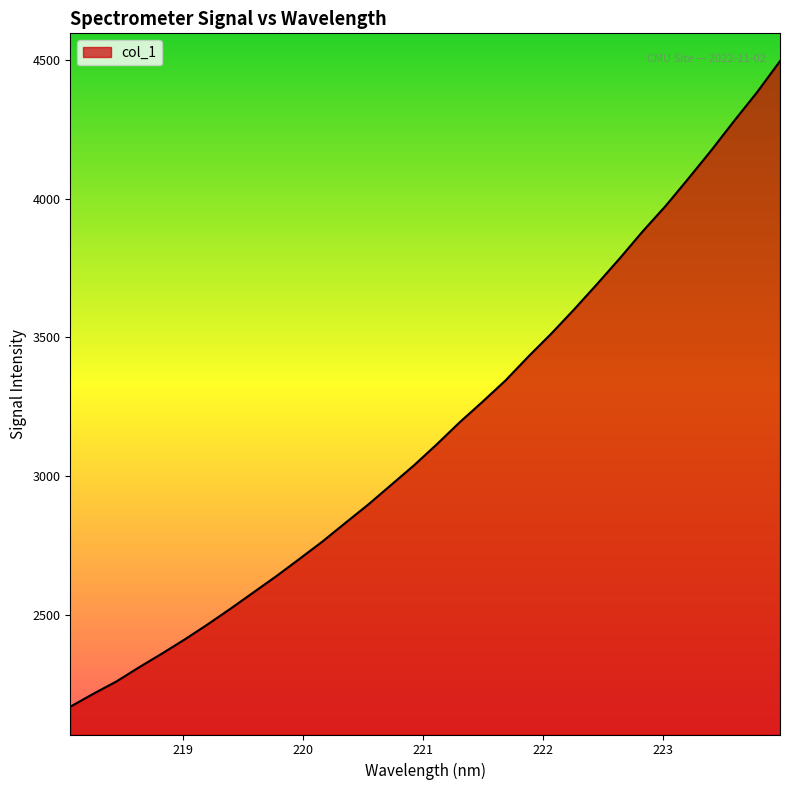

What is the difference between the maximum and minimum values?

2323.8